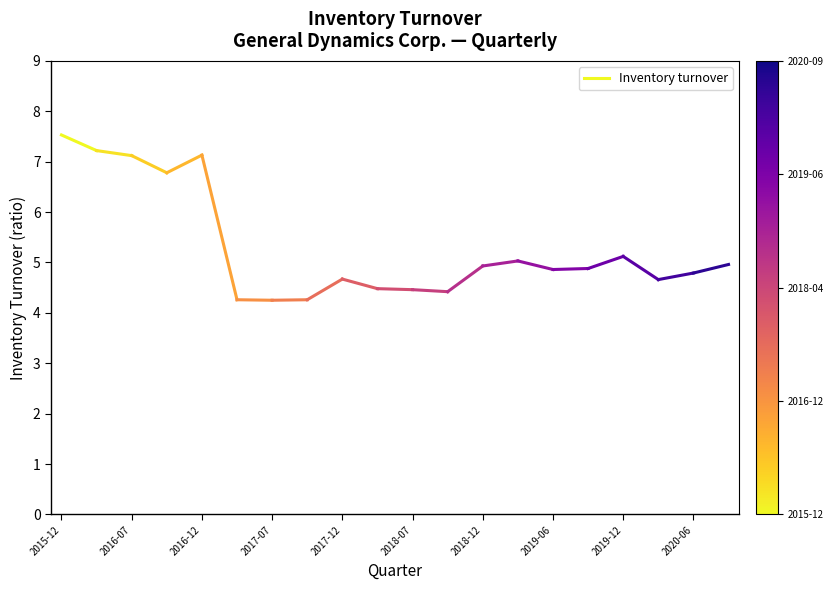

True or false: the data shows 11.6 at 2015-12.

False